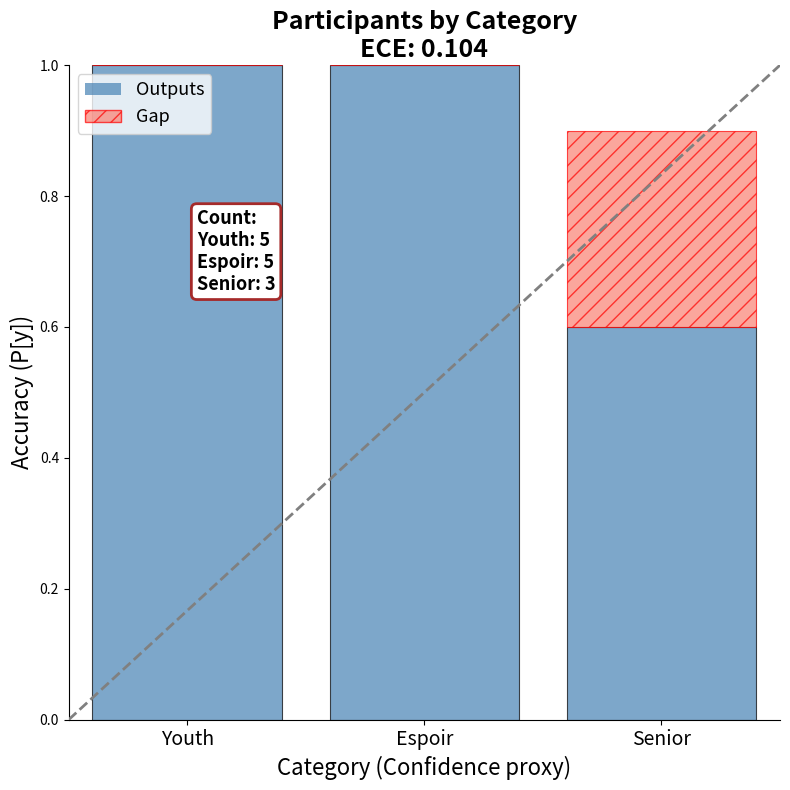

What is the sum of the Outputs values at Youth and Senior?

1.6